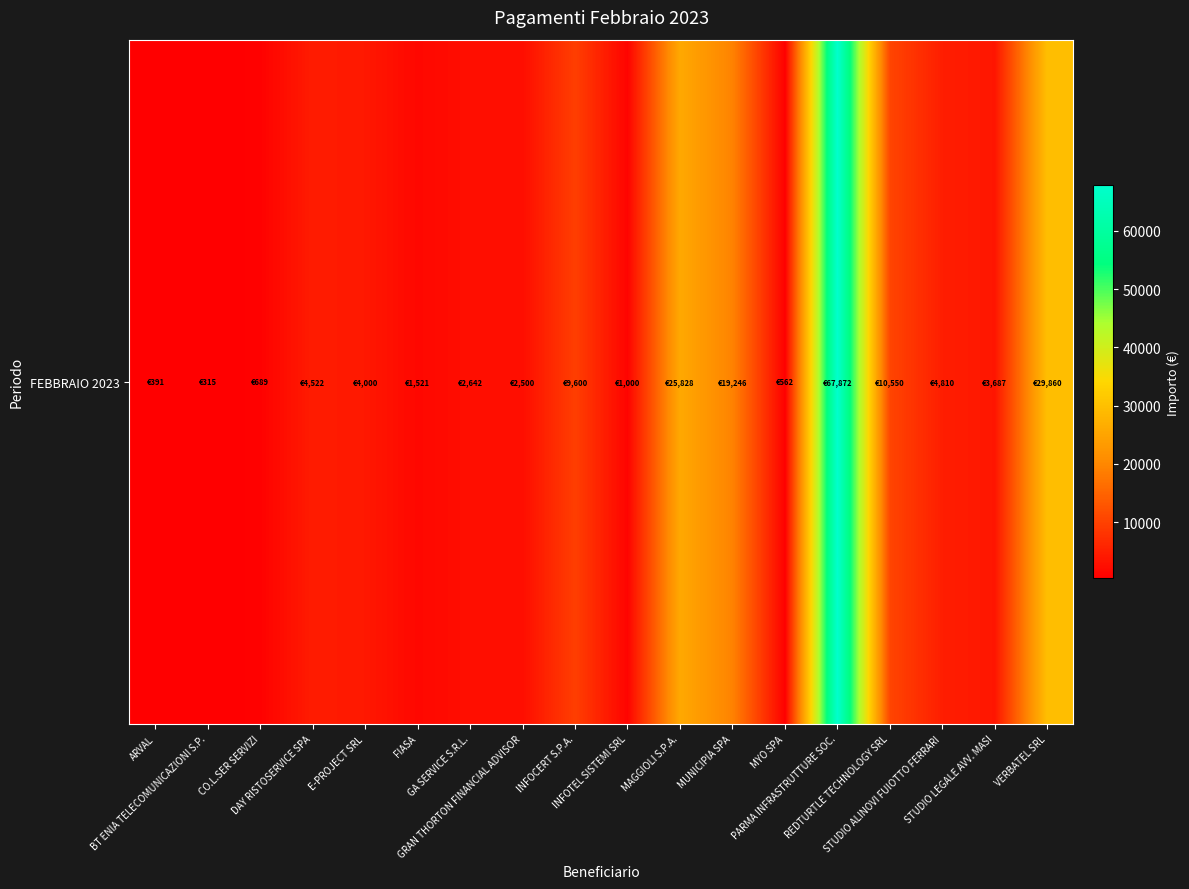

Reading right to left, extract all data points from this chart.

29860.0	3687.4	4809.6	10550.0	67872.4	561.8	19246.4	25827.6	1000.0	9600.0	2500.0	2642.4	1520.9	4000.0	4521.9	689.0	315.0	391.0